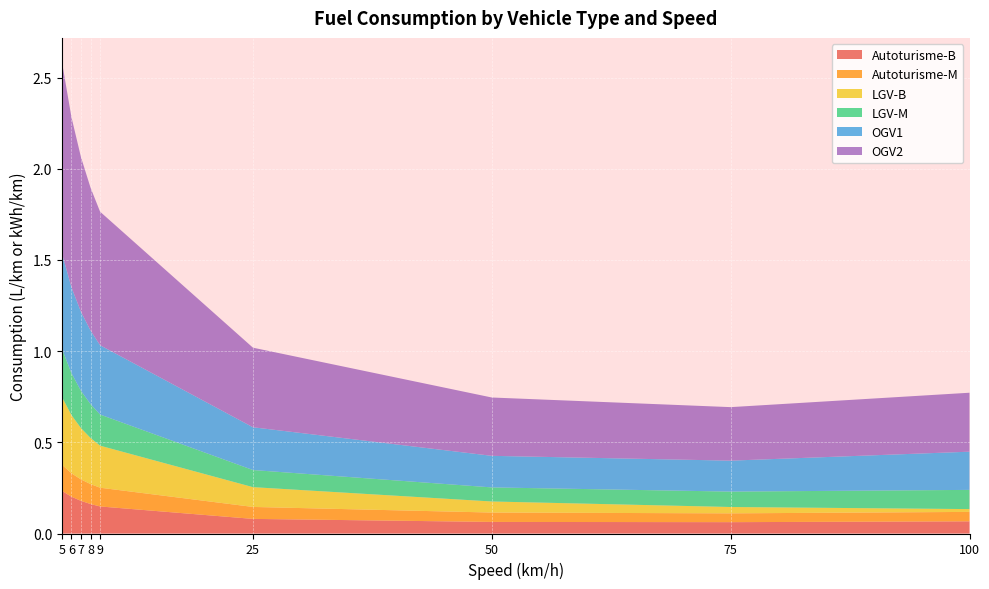

Reading left to right, what are all the values shown in this chart?

Autoturisme-B: 5 km/h=0.2	6 km/h=0.2	7 km/h=0.2	8 km/h=0.2	9 km/h=0.1	100 km/h=0.1	50 km/h=0.1	75 km/h=0.1	25 km/h=0.1
Autoturisme-M: 5 km/h=0.1	6 km/h=0.1	7 km/h=0.1	8 km/h=0.1	9 km/h=0.1	100 km/h=0.1	50 km/h=0.1	75 km/h=0.0	25 km/h=0.1
LGV-B: 5 km/h=0.4	6 km/h=0.3	7 km/h=0.3	8 km/h=0.3	9 km/h=0.2	100 km/h=0.0	50 km/h=0.1	75 km/h=0.0	25 km/h=0.1
LGV-M: 5 km/h=0.3	6 km/h=0.2	7 km/h=0.2	8 km/h=0.2	9 km/h=0.2	100 km/h=0.1	50 km/h=0.1	75 km/h=0.1	25 km/h=0.1
OGV1: 5 km/h=0.5	6 km/h=0.5	7 km/h=0.4	8 km/h=0.4	9 km/h=0.4	100 km/h=0.2	50 km/h=0.2	75 km/h=0.2	25 km/h=0.2
OGV2: 5 km/h=1.1	6 km/h=0.9	7 km/h=0.8	8 km/h=0.8	9 km/h=0.7	100 km/h=0.3	50 km/h=0.3	75 km/h=0.3	25 km/h=0.4